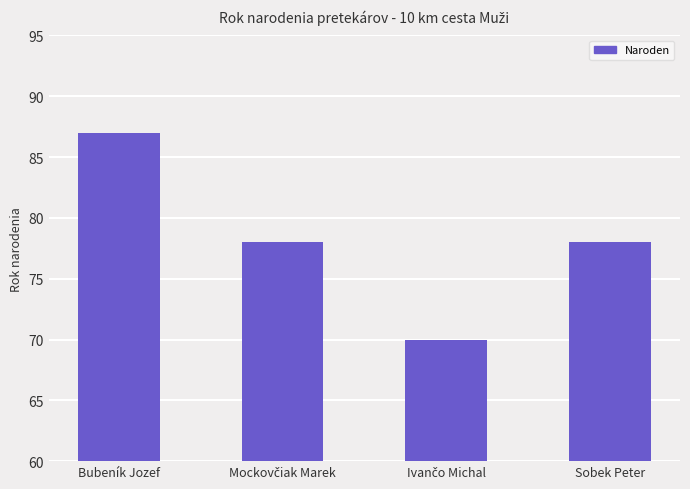

Reading left to right, extract all data points from this chart.

87	78	70	78